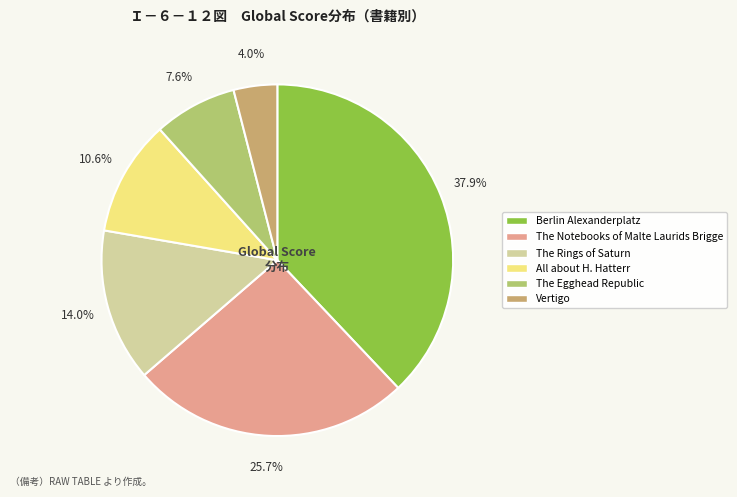

To the nearest percent, what is the combined percentage of The Egghead Republic and Vertigo?

12%